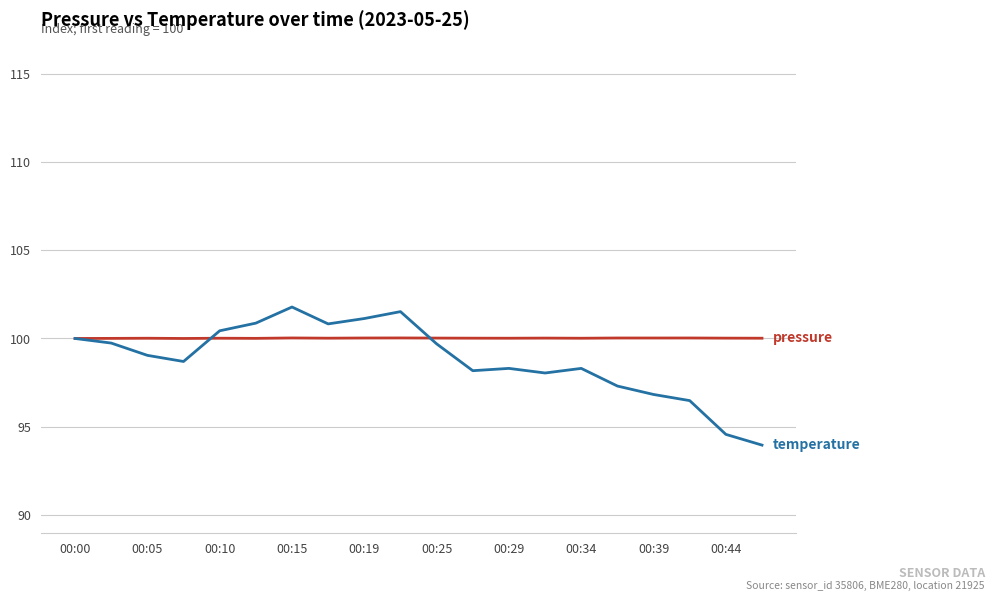

What is the smallest value displayed?

94.0